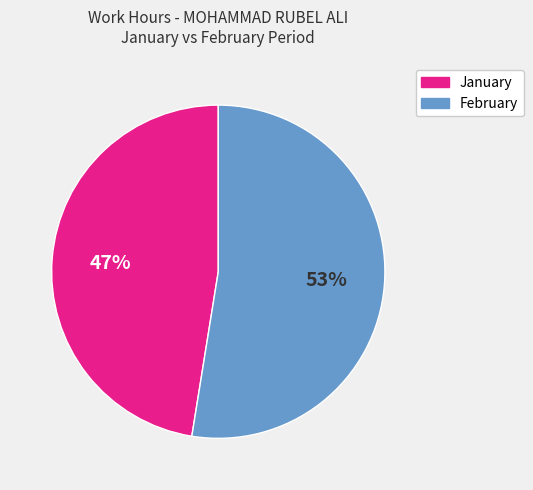

Which slice represents more than half of the pie?

February